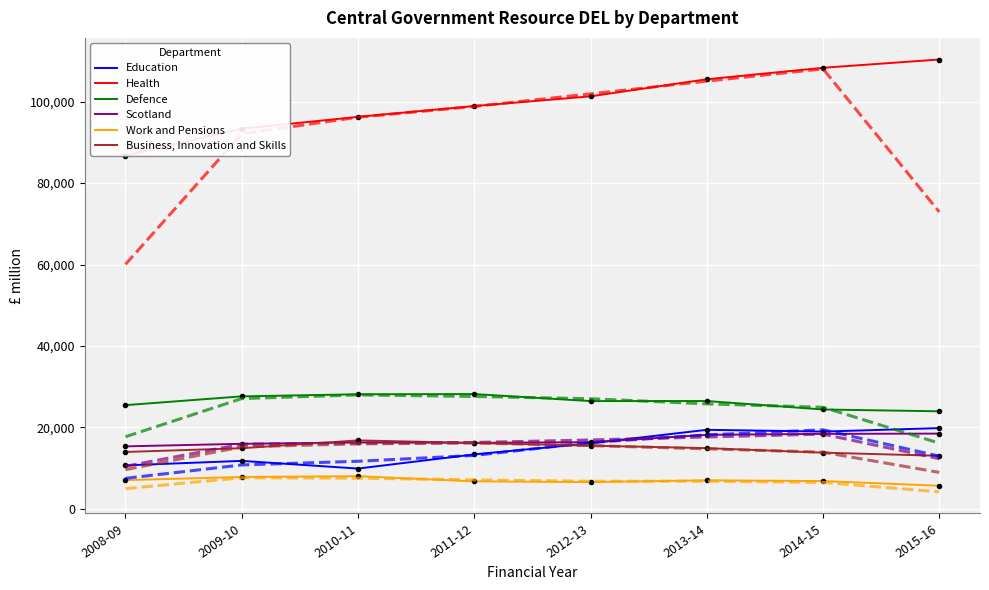

What is the highest value of the Defence series?

28177